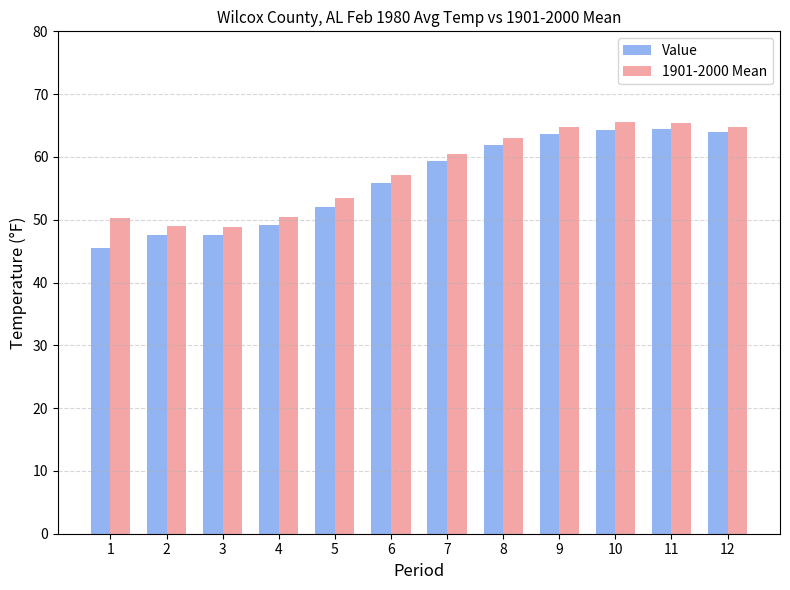

What is the sum of the 1901-2000 Mean values at 9 and 4?

115.3